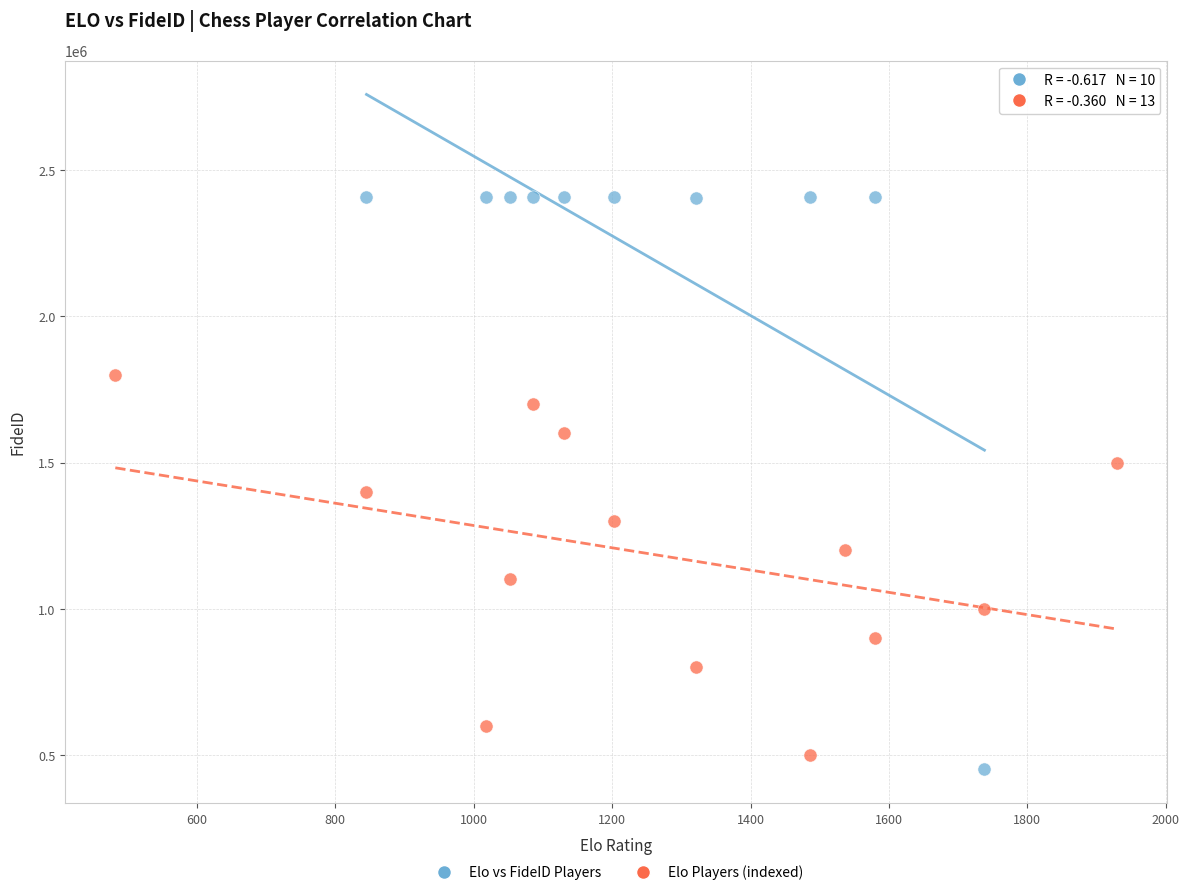

Which series contains the highest Y value?

Elo vs FideID Players